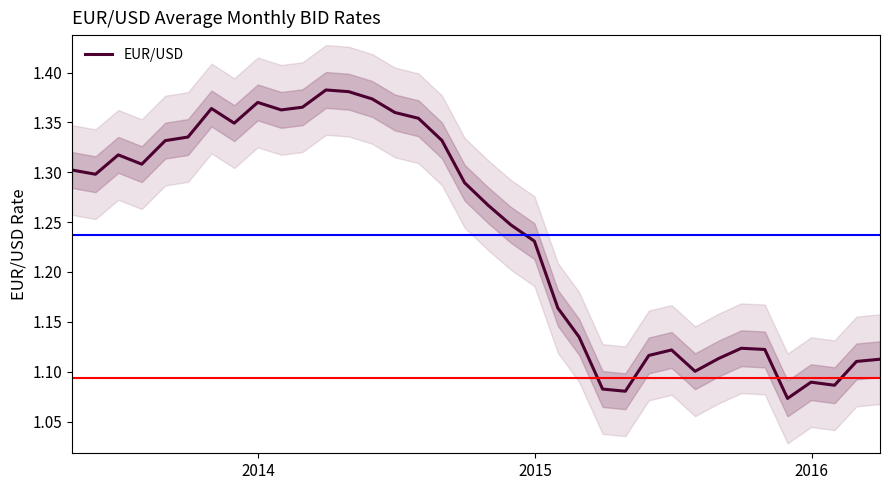

Reading right to left, extract all data points from this chart.

1.1	1.1	1.1	1.1	1.1	1.1	1.1	1.1	1.1	1.1	1.1	1.1	1.1	1.1	1.2	1.2	1.2	1.3	1.3	1.3	1.4	1.4	1.4	1.4	1.4	1.4	1.4	1.4	1.3	1.4	1.3	1.3	1.3	1.3	1.3	1.3